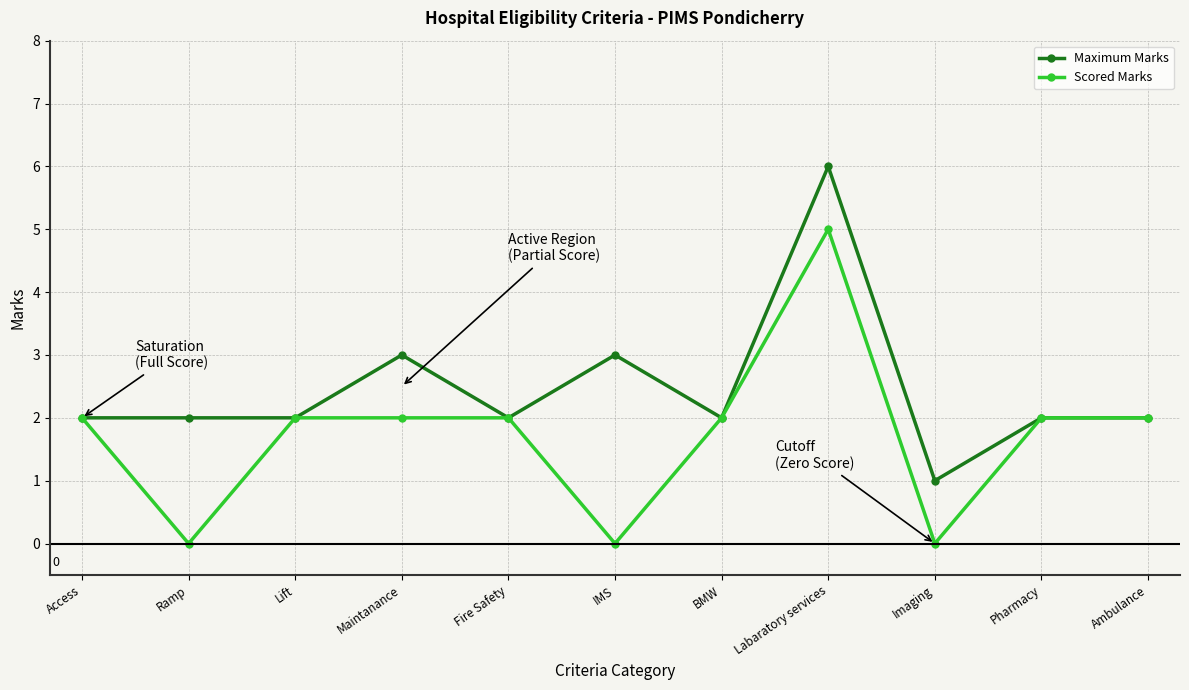

Reading right to left, list all the values displayed in this chart.

Maximum Marks: Ambulance=2	Pharmacy=2	Imaging=1	Labaratory services=6	BMW=2	IMS=3	Fire Safety=2	Maintanance=3	Lift=2	Ramp=2	Access=2
Scored Marks: Ambulance=2	Pharmacy=2	Imaging=0	Labaratory services=5	BMW=2	IMS=0	Fire Safety=2	Maintanance=2	Lift=2	Ramp=0	Access=2